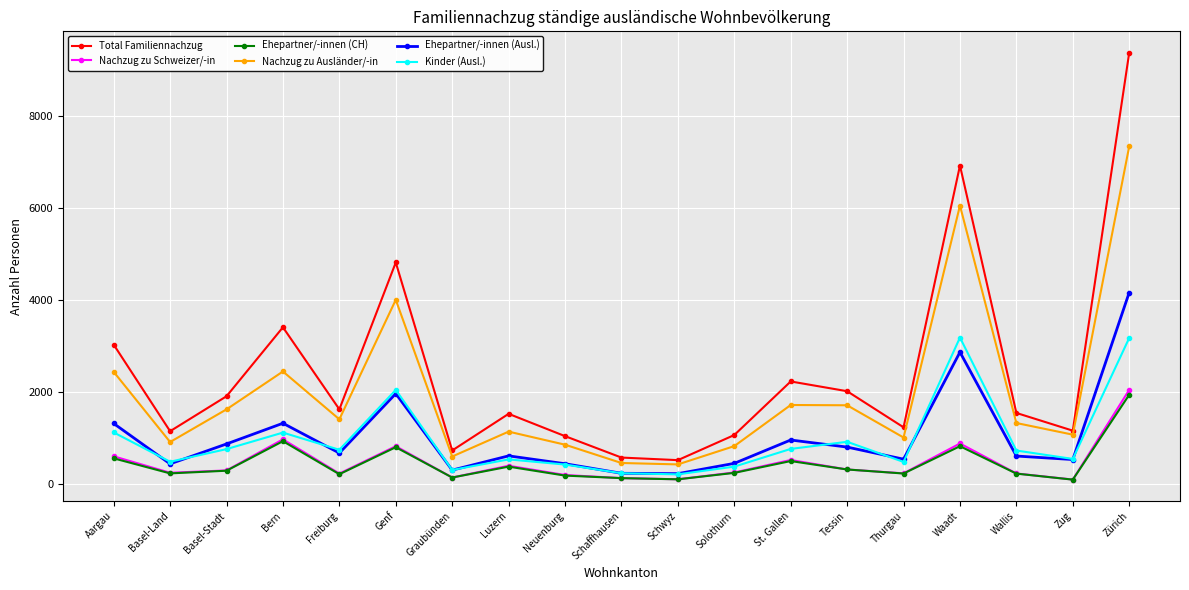

What is the maximum value shown in the chart?

9369